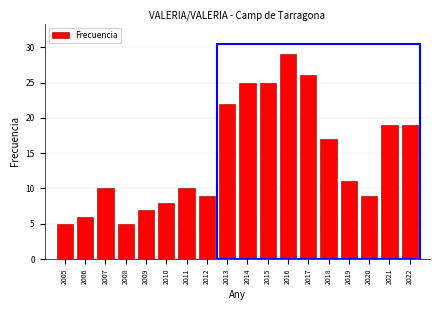

Reading left to right, list all the values displayed in this chart.

5	6	10	5	7	8	10	9	22	25	25	29	26	17	11	9	19	19